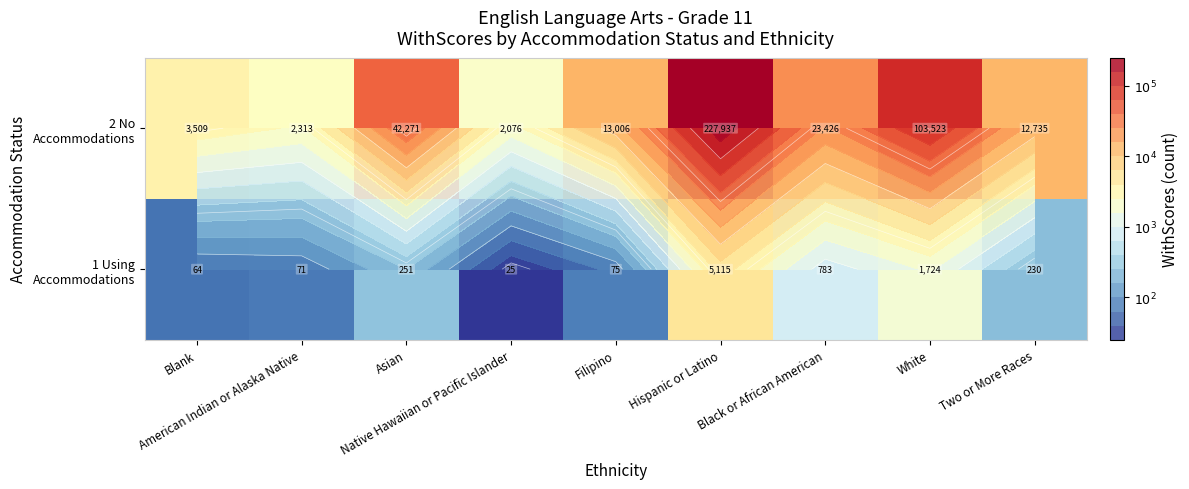

Between Blank and Native Hawaiian or Pacific Islander, which series saw the biggest shift?

1 Using Accommodations